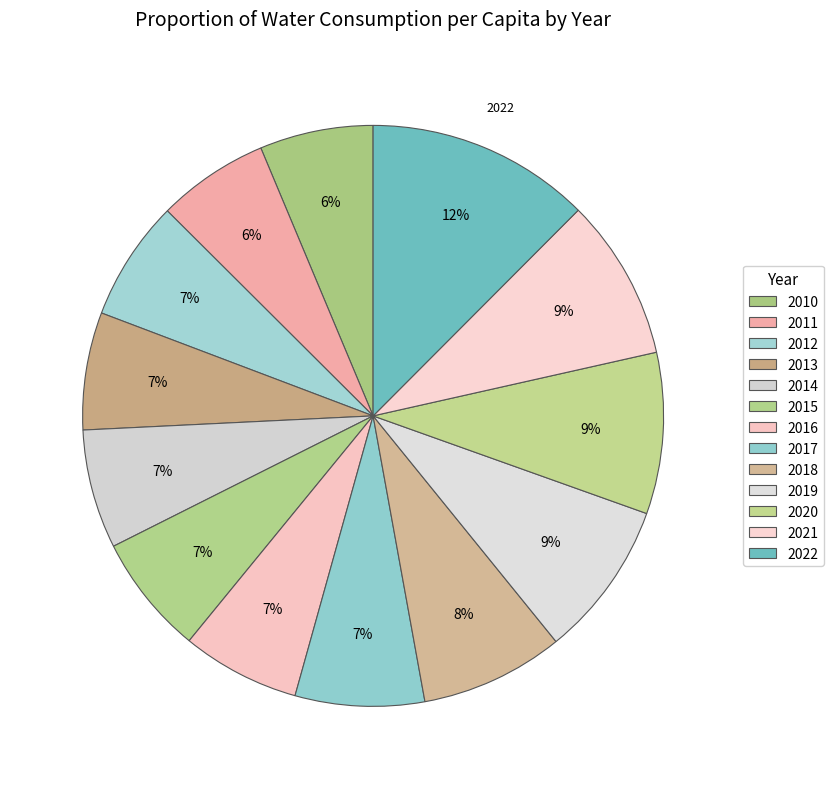

Which category has the smallest portion of the pie?

2011